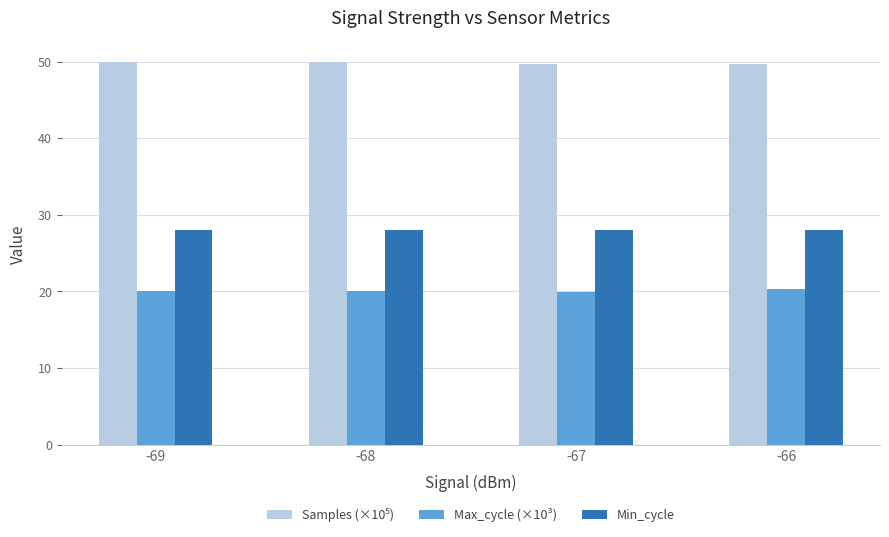

What is the total value across all series at -67?

97.6